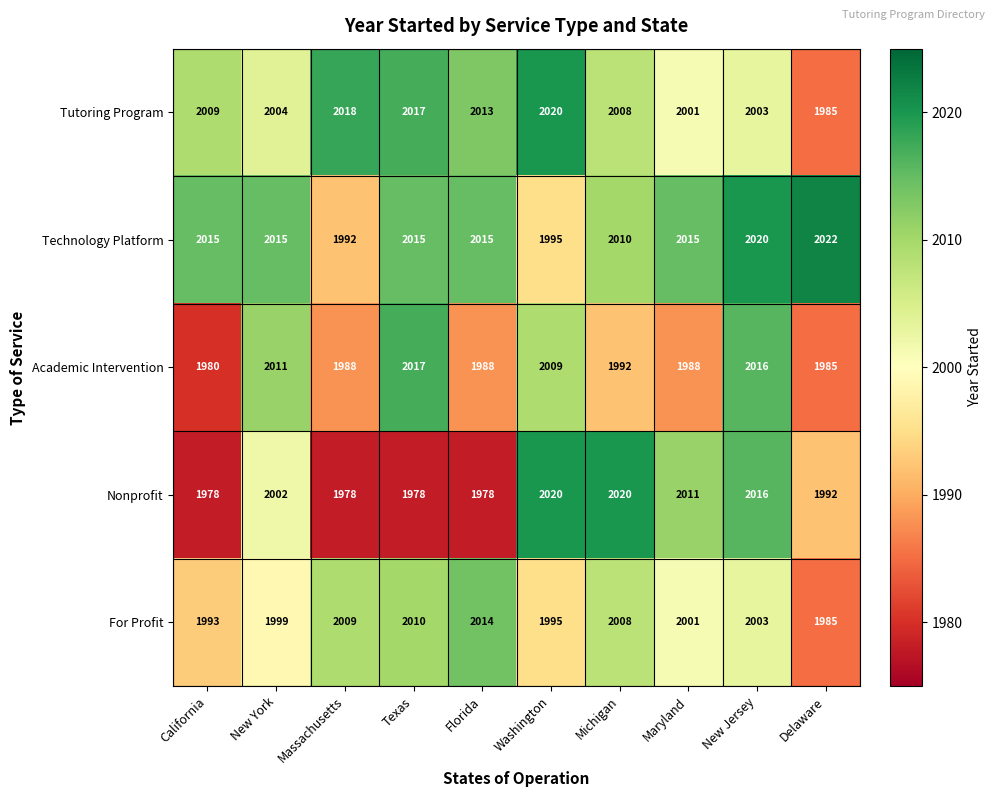

List the labels in order of For Profit value, smallest first.

Delaware, California, Washington, New York, Maryland, New Jersey, Michigan, Massachusetts, Texas, Florida